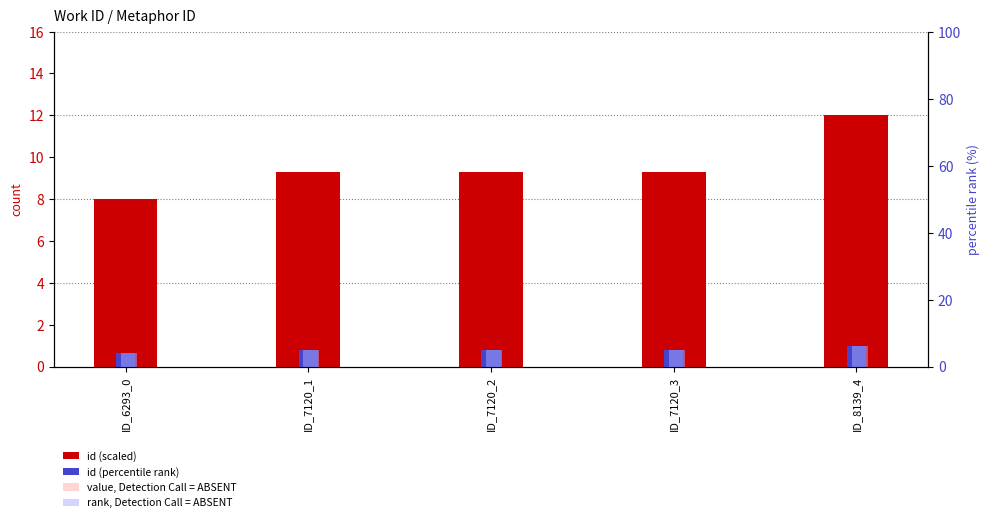

The value of id (scaled) at ID_6293_0 is 4.5. True or false?

False